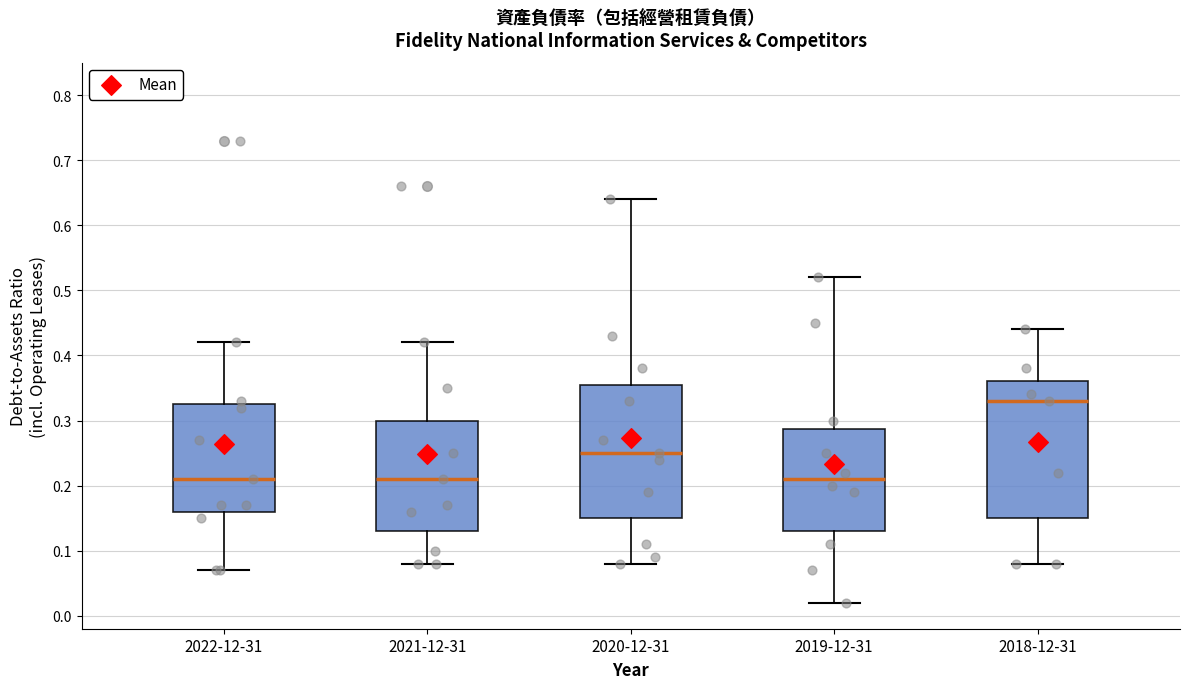

Where does the median line of the box for 2019-12-31 sit on the y-axis? The values are not printed on the chart, so give them approximately, as read against the axis.

0.21